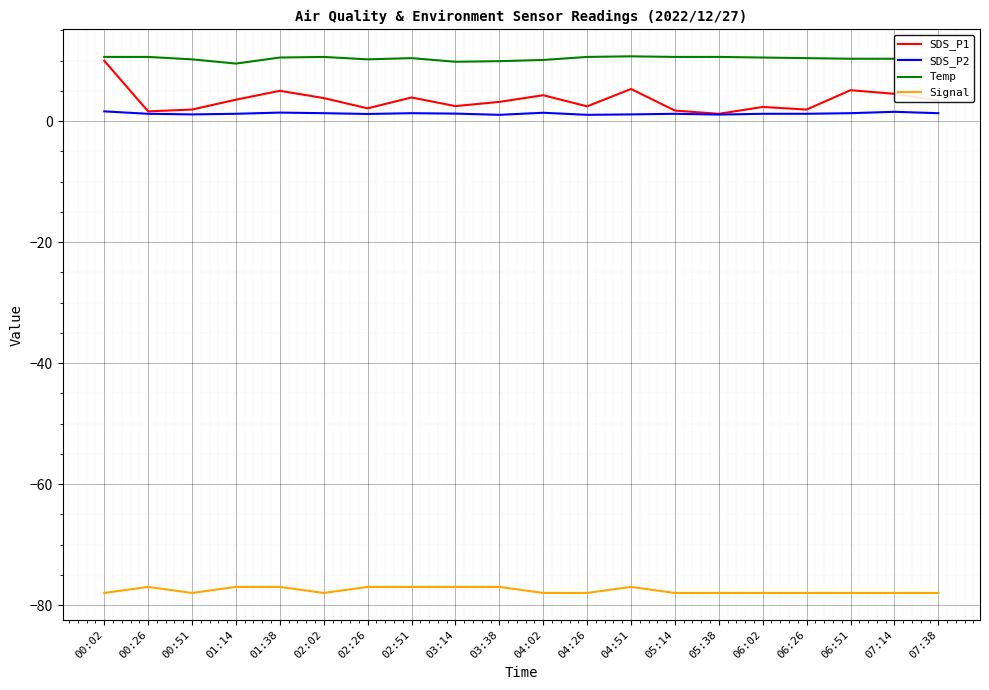

Which series has the largest range (max minus min)?

SDS_P1